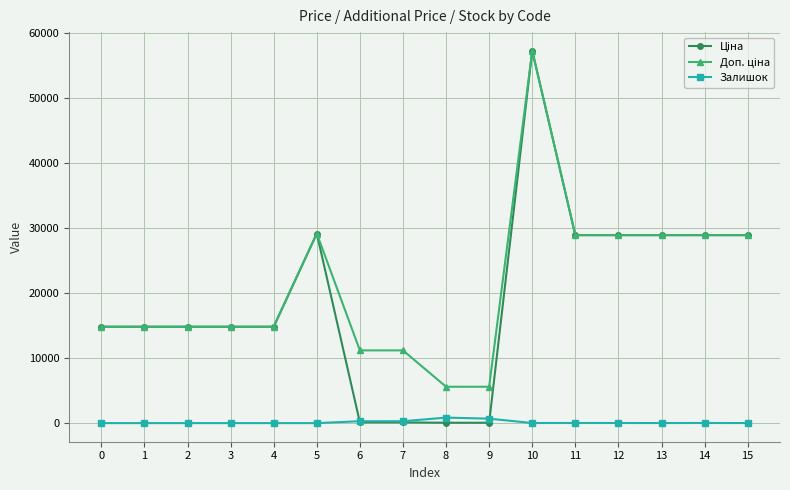

True or false: Залишок has more than 1 points higher than both neighbors.

True